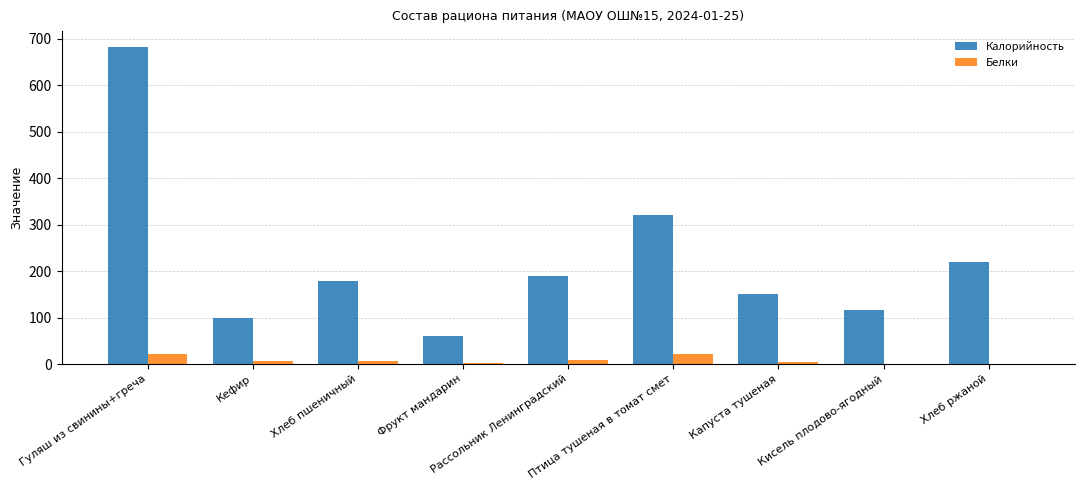

Which series changed the most between Фрукт мандарин and Капуста тушеная?

Калорийность